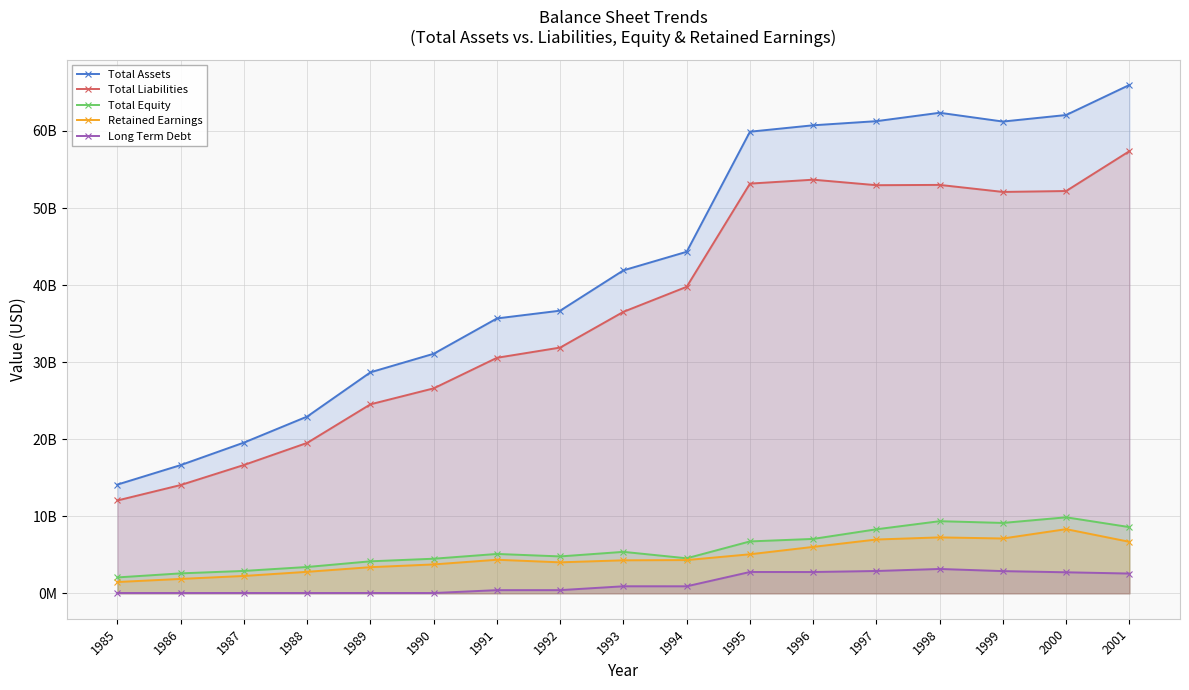

Rank the categories by Total Assets value from lowest to highest.

1985, 1986, 1987, 1988, 1989, 1990, 1991, 1992, 1993, 1994, 1995, 1996, 1999, 1997, 2000, 1998, 2001